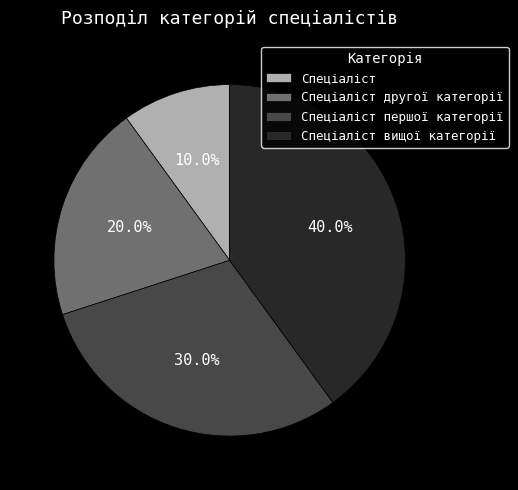

Rank the categories by value from highest to lowest.

Спеціаліст вищої категорії, Спеціаліст першої категорії, Спеціаліст другої категорії, Спеціаліст